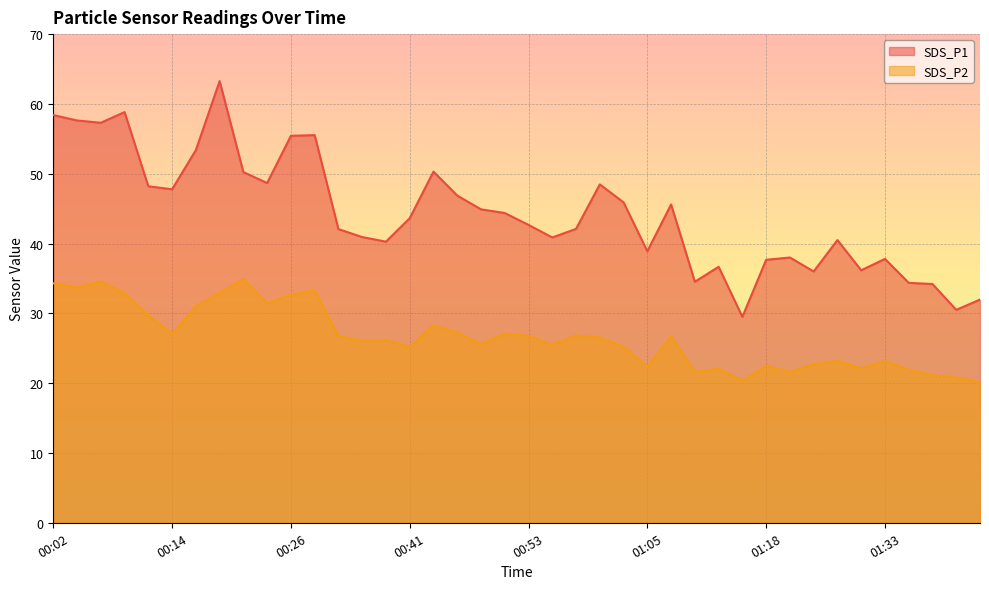

What is the sum of all SDS_P1 values?

1770.4